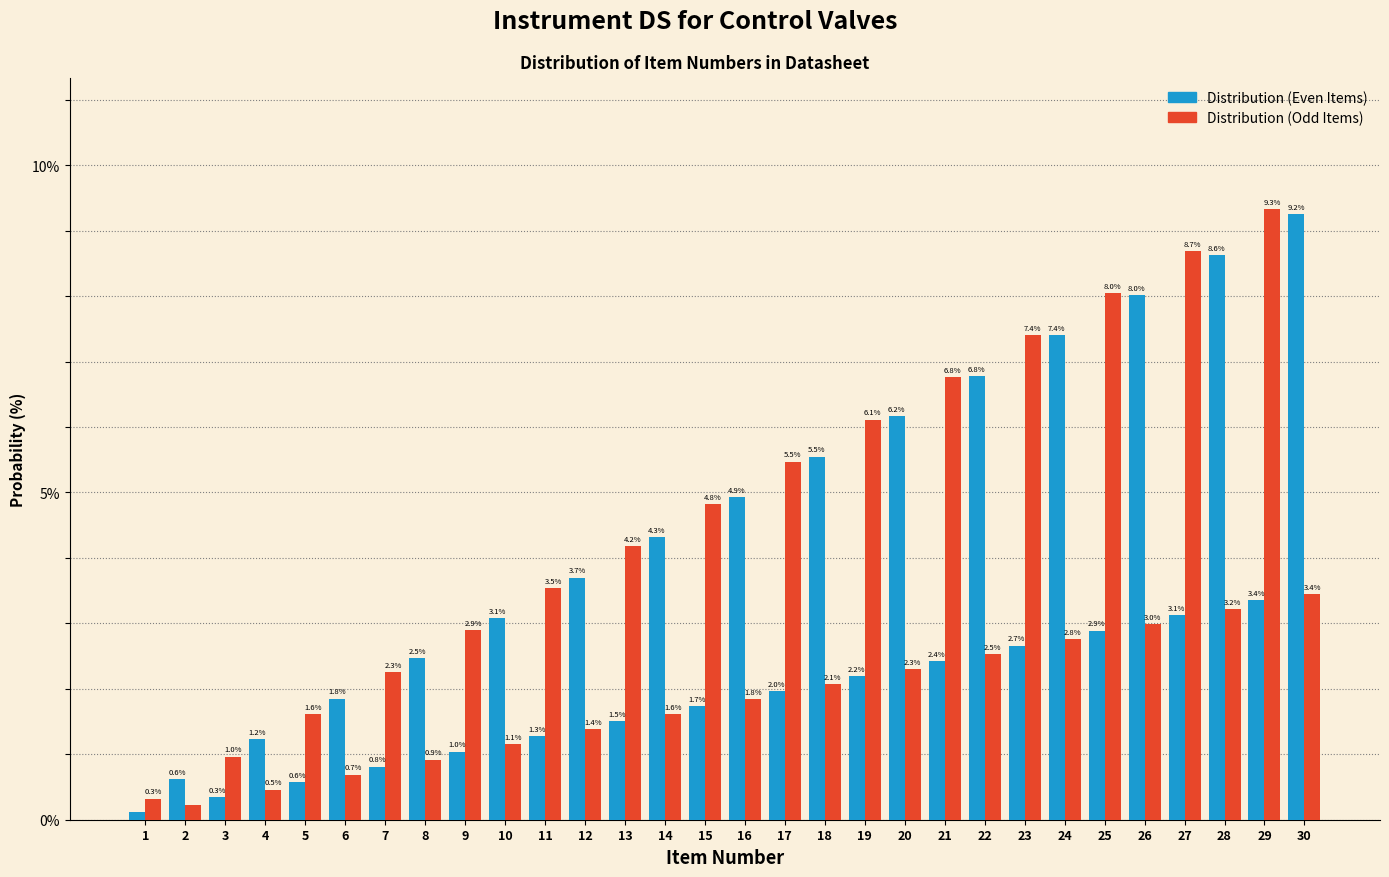

What is the highest value of the Distribution (Even Items) series?

9.2